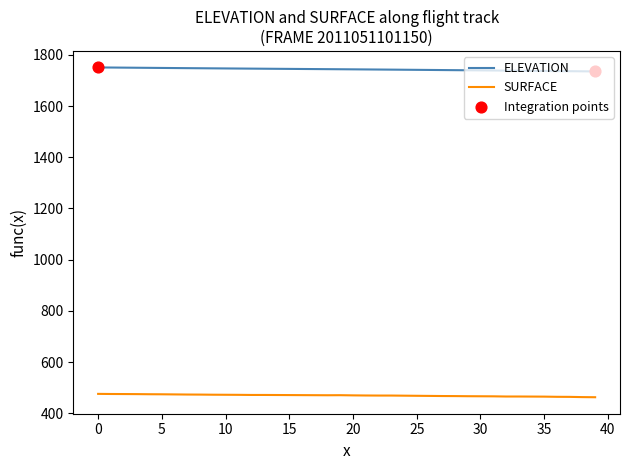

Which series has the largest range (max minus min)?

ELEVATION